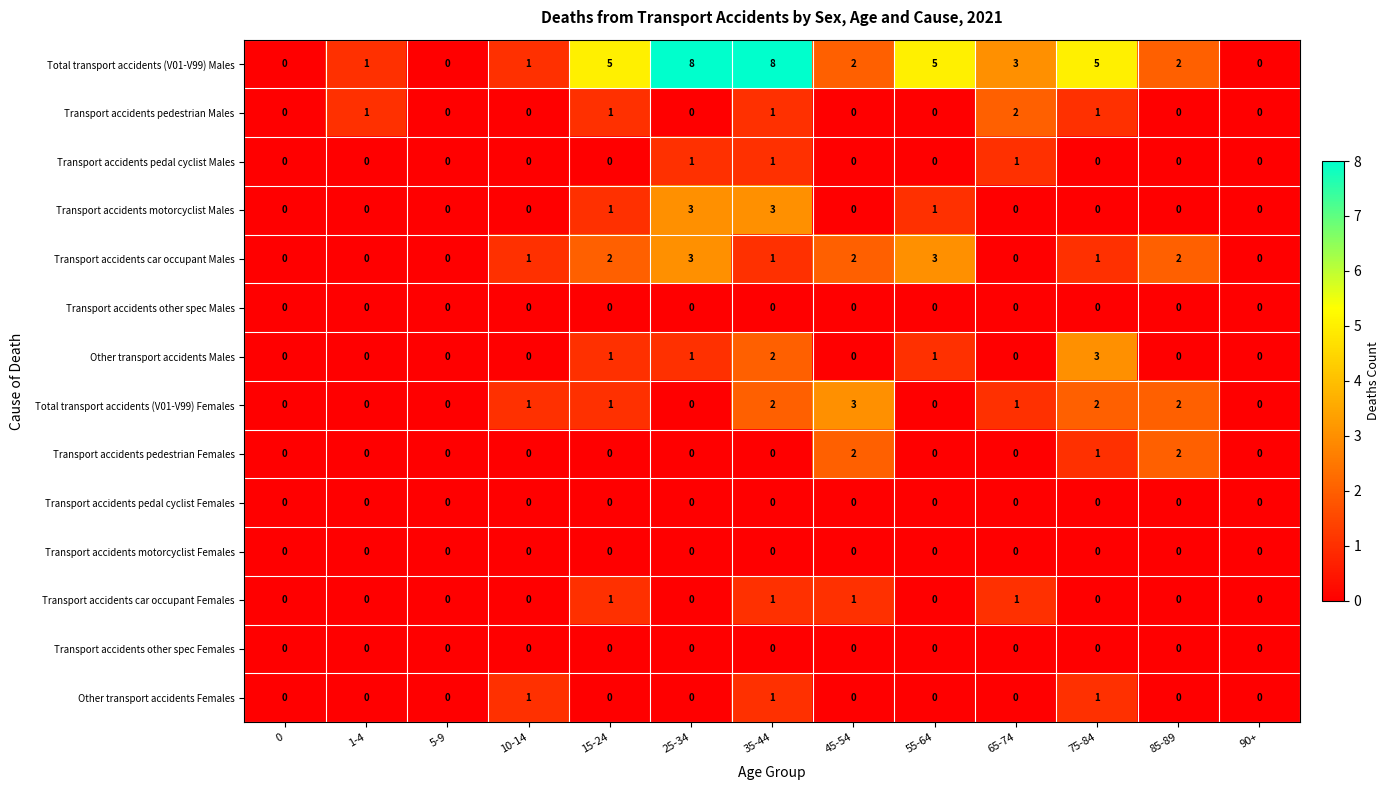

What is the sum of all Other transport accidents Males values?

8